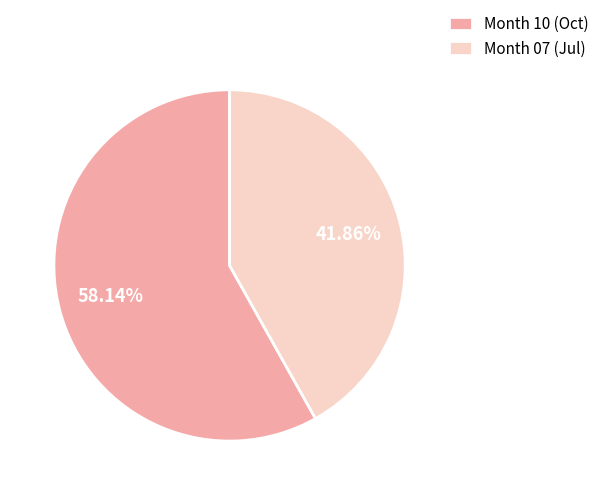

Which has a higher value, Month 10 (Oct) or Month 07 (Jul)?

Month 10 (Oct)